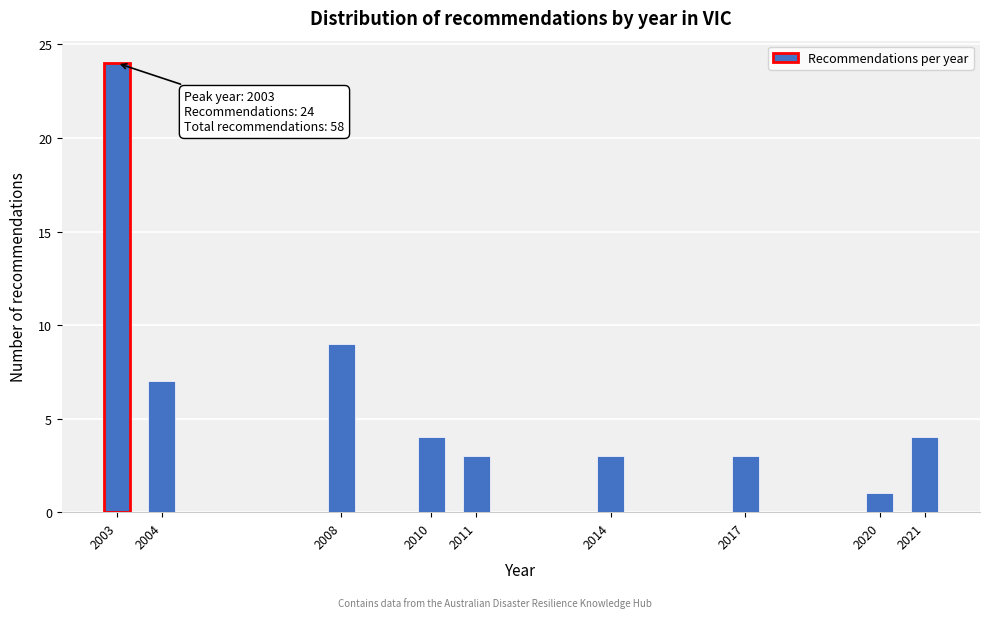

Reading right to left, transcribe all the data shown in this chart.

4	1	3	3	3	4	9	7	24